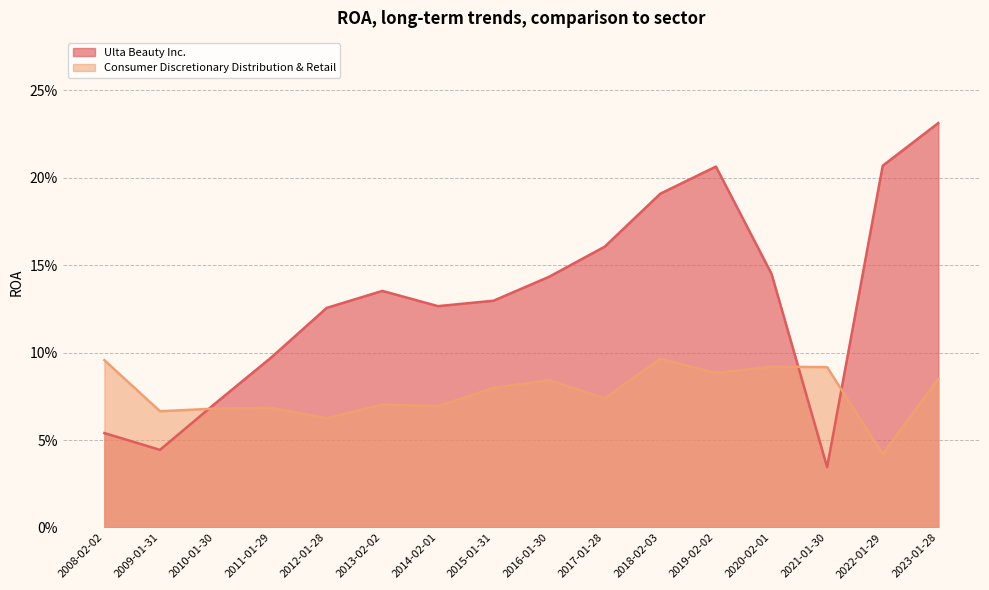

Which category has the lowest value in the Consumer Discretionary Distribution & Retail series?

2022-01-29